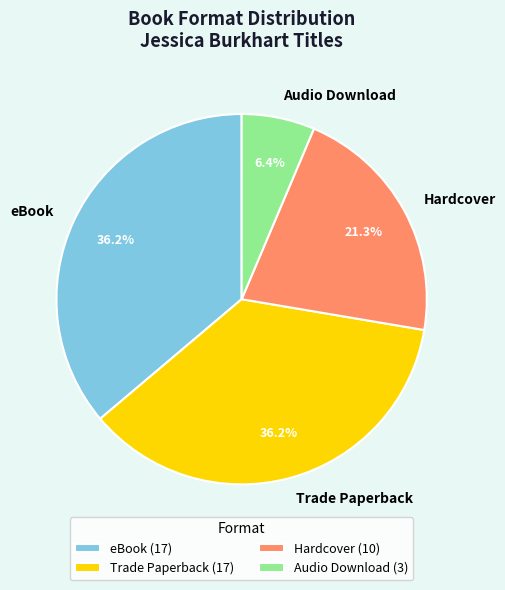

How many slices are in this pie chart?

4